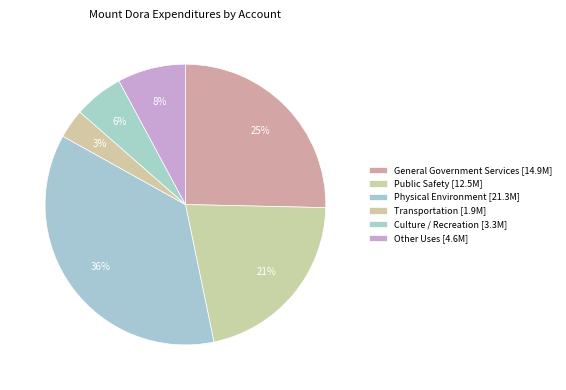

What is the largest slice in the pie chart?

Physical Environment